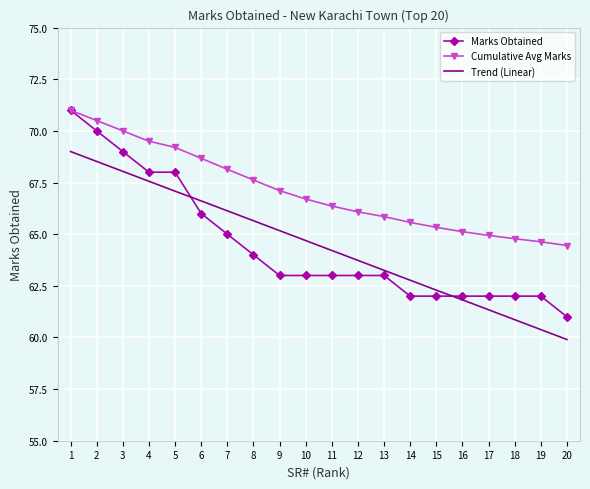

Which category has the highest value in the Marks Obtained series?

1